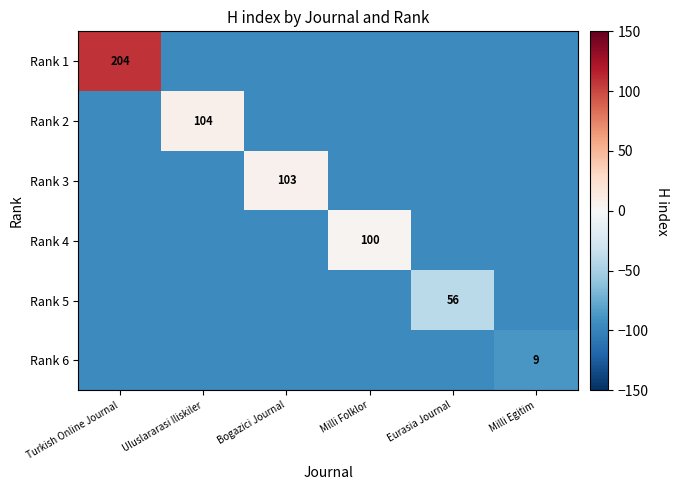

What is the total value across all series at Milli Egitim?

-567